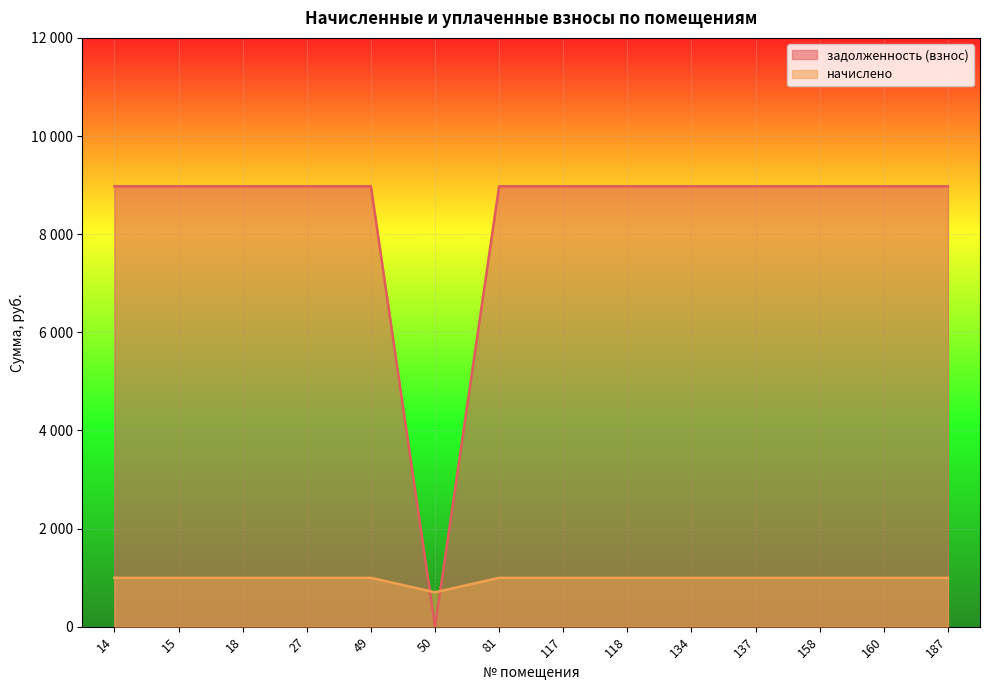

At how many categories does at least one series exceed 1394?

13